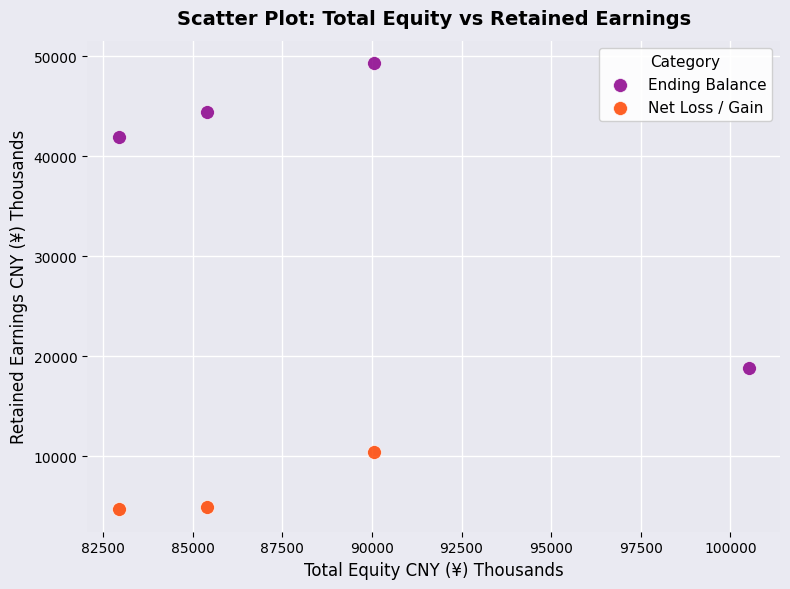

Which series has the widest spread of Y values?

Ending Balance